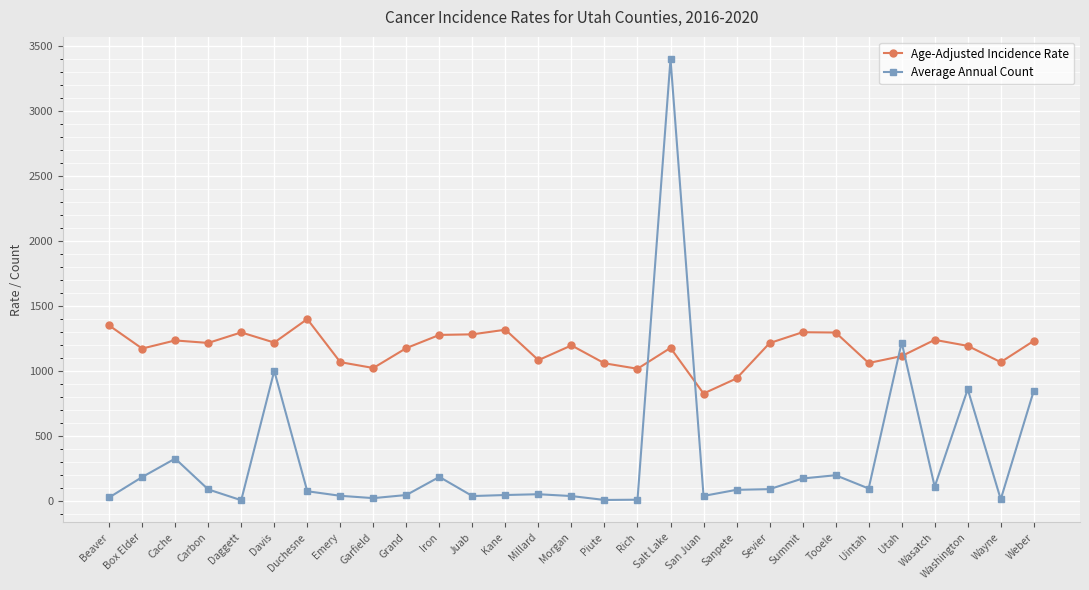

Is the value of Average Annual Count at Uintah greater than the value of Age-Adjusted Incidence Rate at Washington?

No